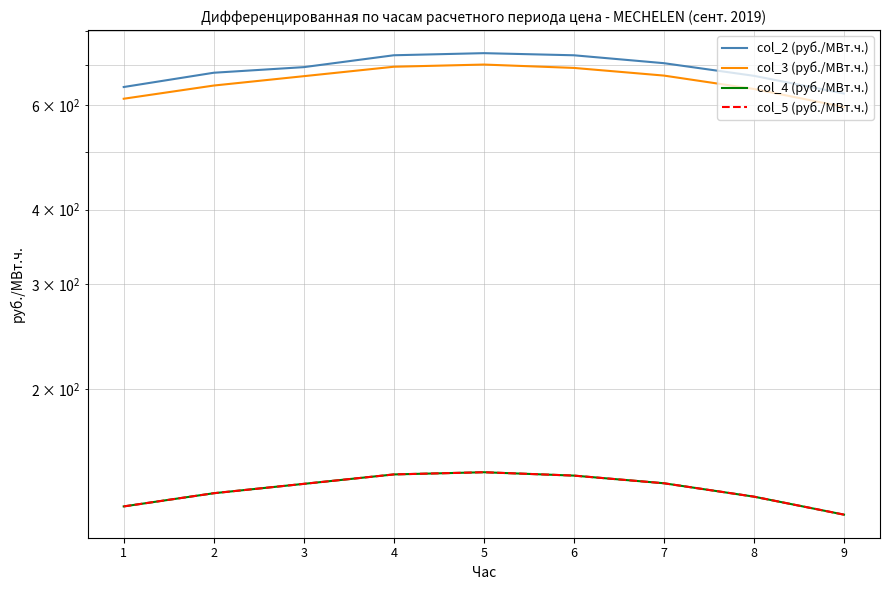

Reading right to left, what are all the values shown in this chart?

col_2 (руб./МВт.ч.): 9=626.9	8=671.5	7=705.1	6=727.0	5=733.0	4=727.0	3=694.4	2=679.5	1=643.0
col_3 (руб./МВт.ч.): 9=595.2	8=638.1	7=672.1	6=692.3	5=701.4	4=695.4	3=670.5	2=646.6	1=614.5
col_4 (руб./МВт.ч.): 9=122.9	8=131.8	7=138.8	6=142.9	5=144.8	4=143.6	3=138.4	2=133.5	1=126.9
col_5 (руб./МВт.ч.): 9=122.9	8=131.8	7=138.8	6=142.9	5=144.8	4=143.6	3=138.4	2=133.5	1=126.9